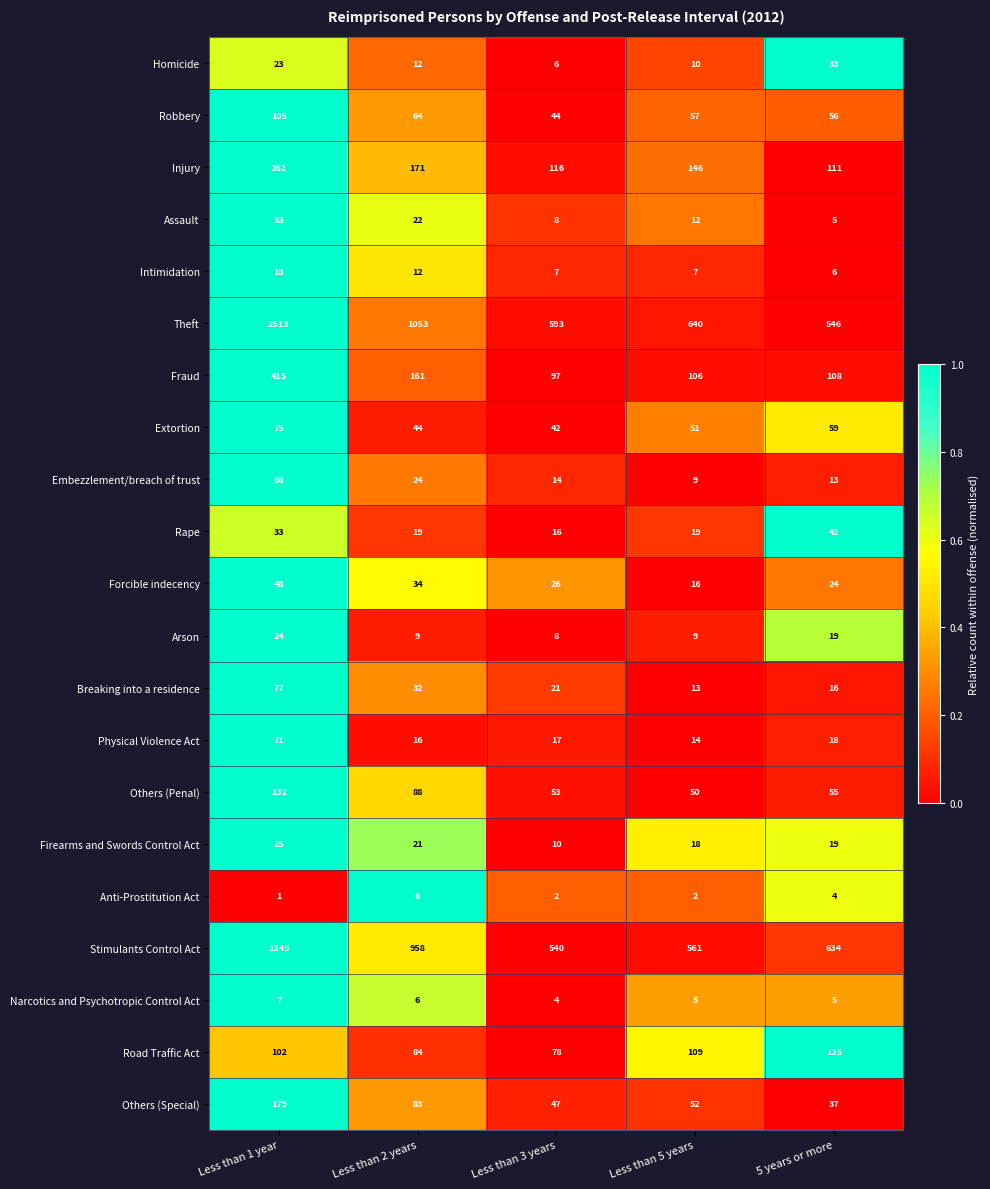

Which series changed the most between Less than 5 years and 5 years or more?

Theft